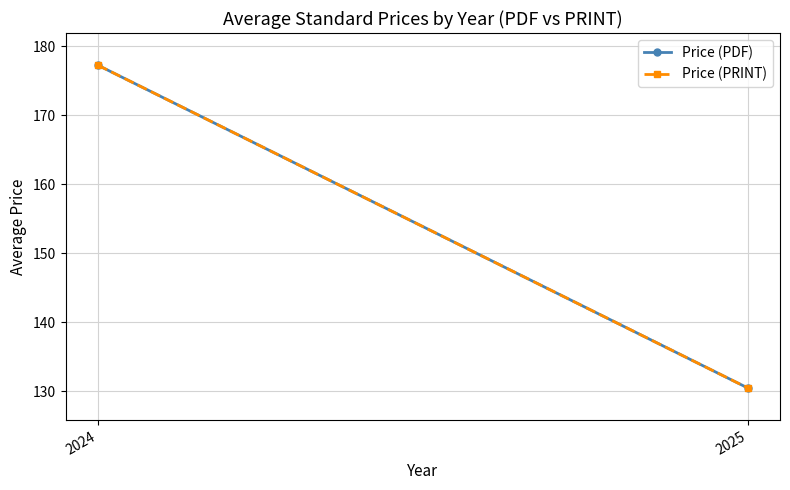

How many lines are shown in the chart?

2